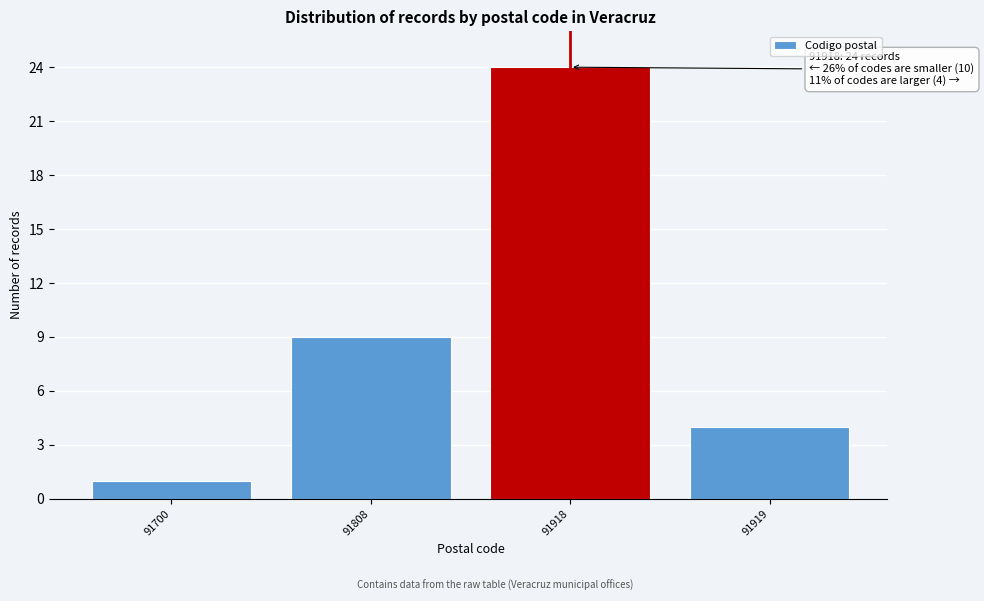

Reading right to left, extract all data points from this chart.

4	24	9	1